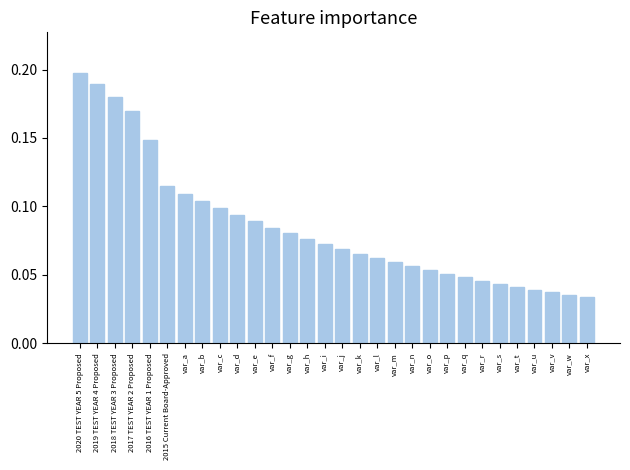

How many values are between 0 and 1?

30